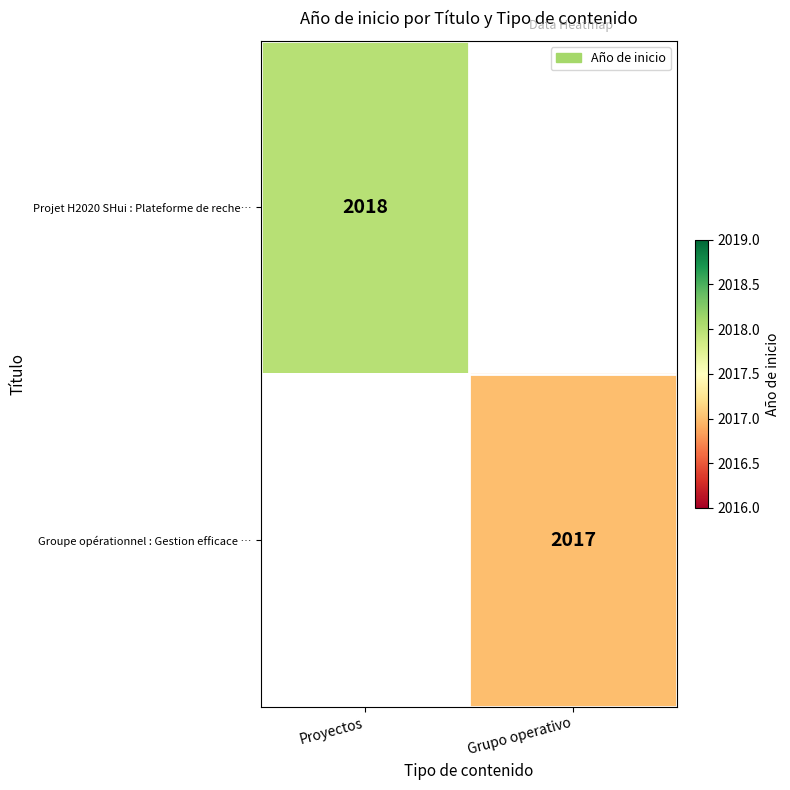

The value of Groupe opérationnel : Gestion efficace … at Grupo operativo is 3220. True or false?

False